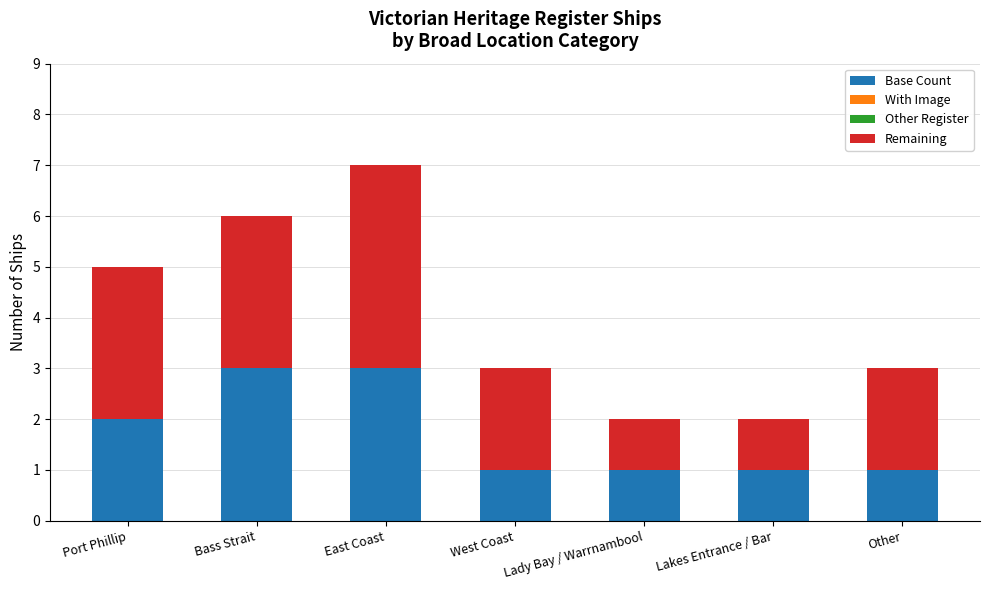

At which category is the sum across all series the highest?

East Coast